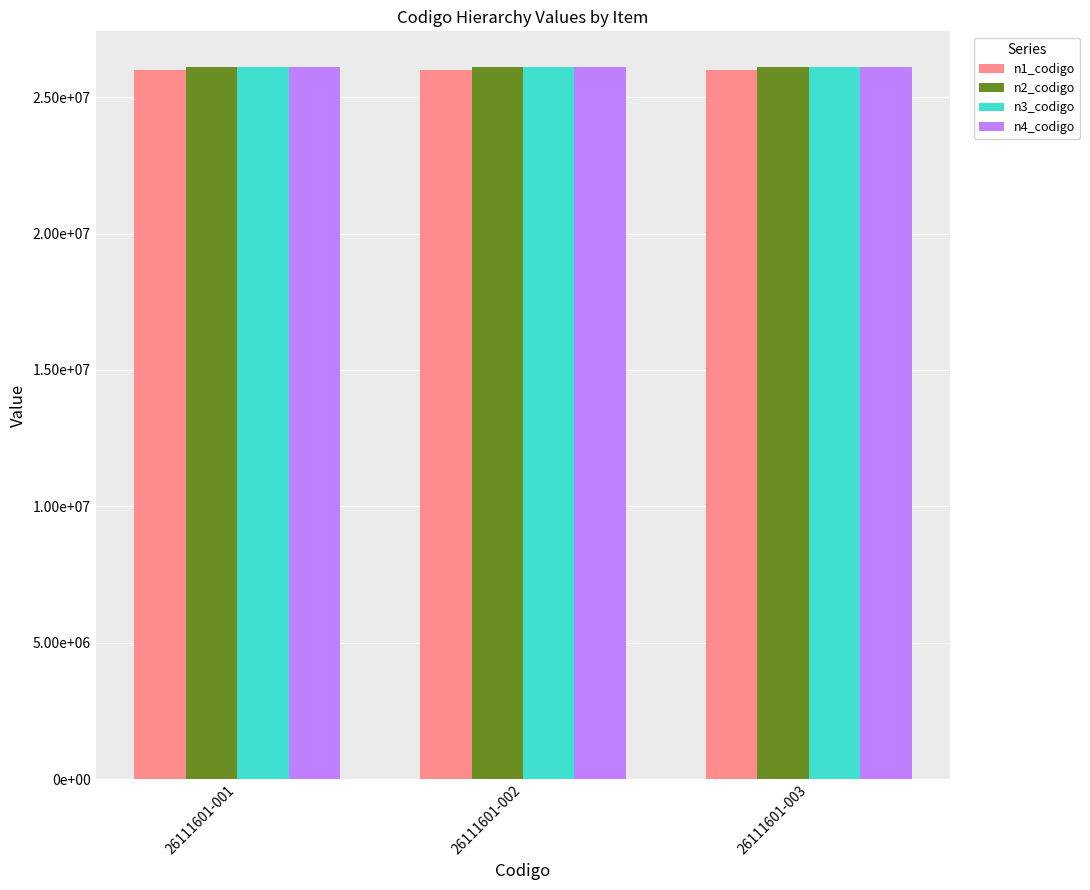

Reading right to left, transcribe all the data shown in this chart.

n1_codigo: 26111601-003=26000000	26111601-002=26000000	26111601-001=26000000
n2_codigo: 26111601-003=26110000	26111601-002=26110000	26111601-001=26110000
n3_codigo: 26111601-003=26111600	26111601-002=26111600	26111601-001=26111600
n4_codigo: 26111601-003=26111601	26111601-002=26111601	26111601-001=26111601